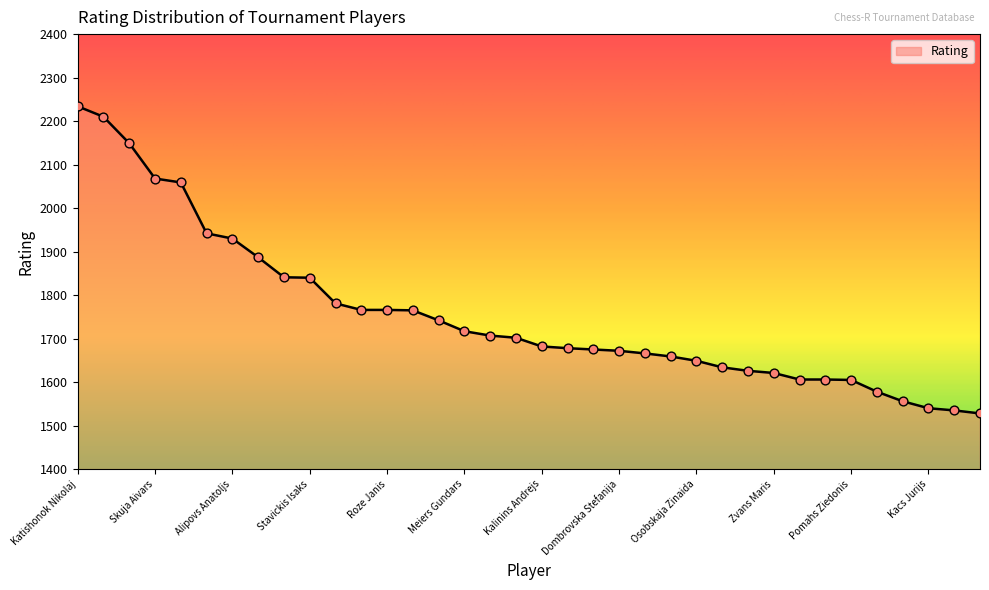

What is the smallest value displayed?

1528